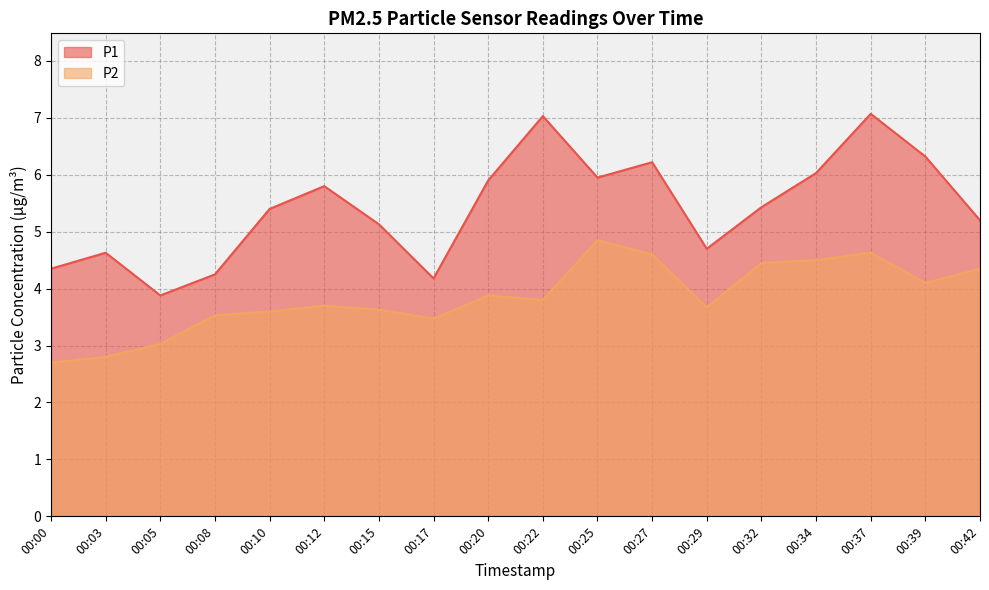

How many values in the P1 series are below 5?

6